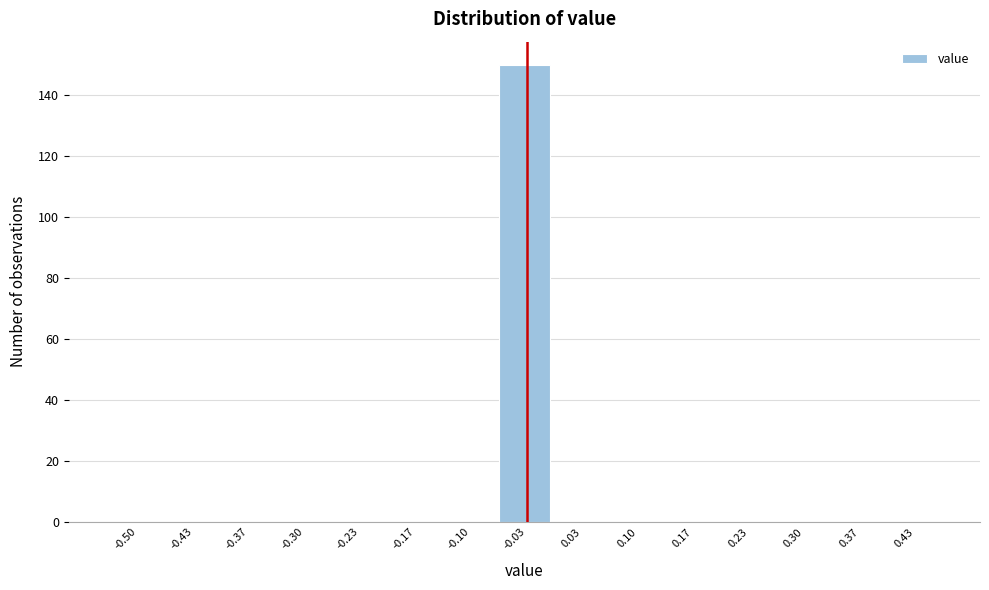

Reading right to left, extract all data points from this chart.

0.43=0	0.37=0	0.30=0	0.23=0	0.17=0	0.10=0	0.03=0	-0.03=150	-0.10=0	-0.17=0	-0.23=0	-0.30=0	-0.37=0	-0.43=0	-0.50=0